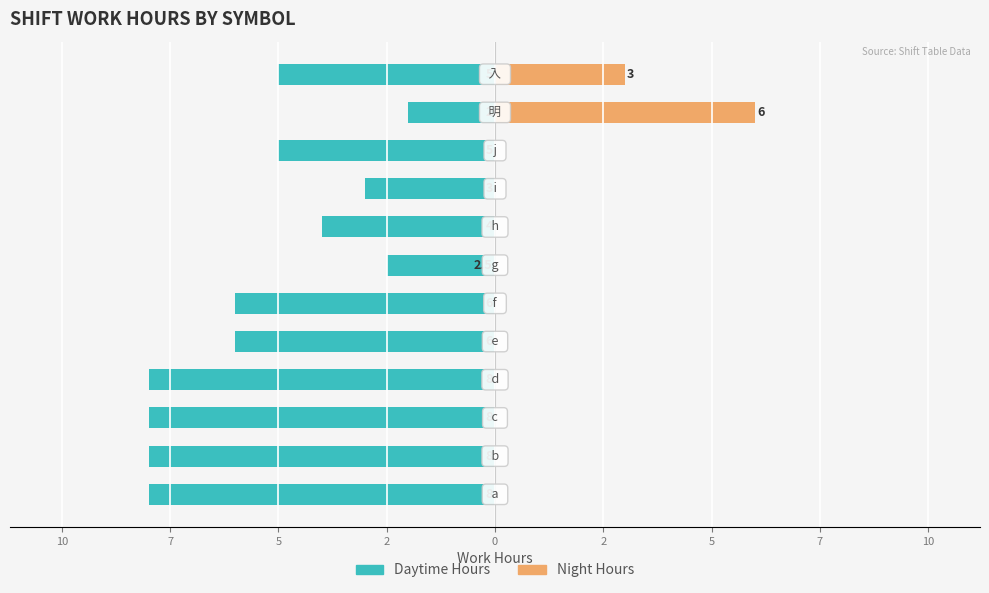

True or false: Daytime Hours has a value of -2.5 at 2.

True